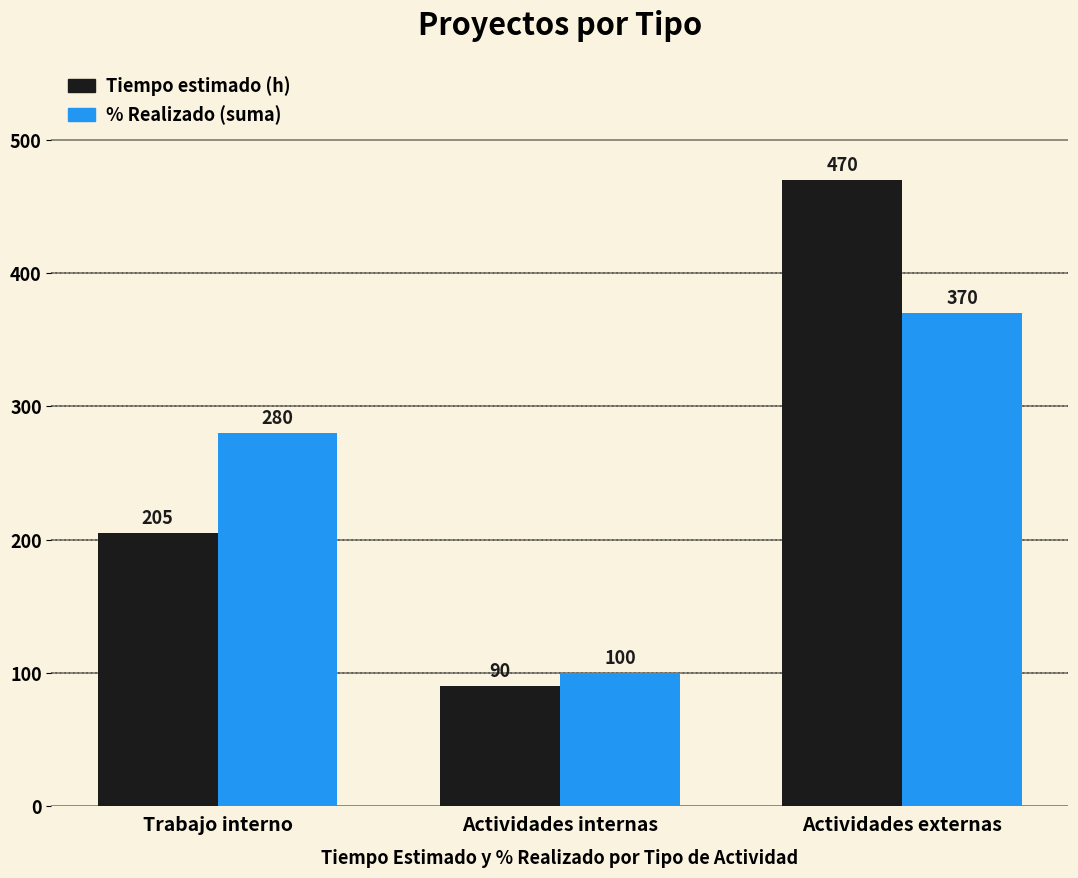

Which label corresponds to the smallest value in the chart?

Actividades internas